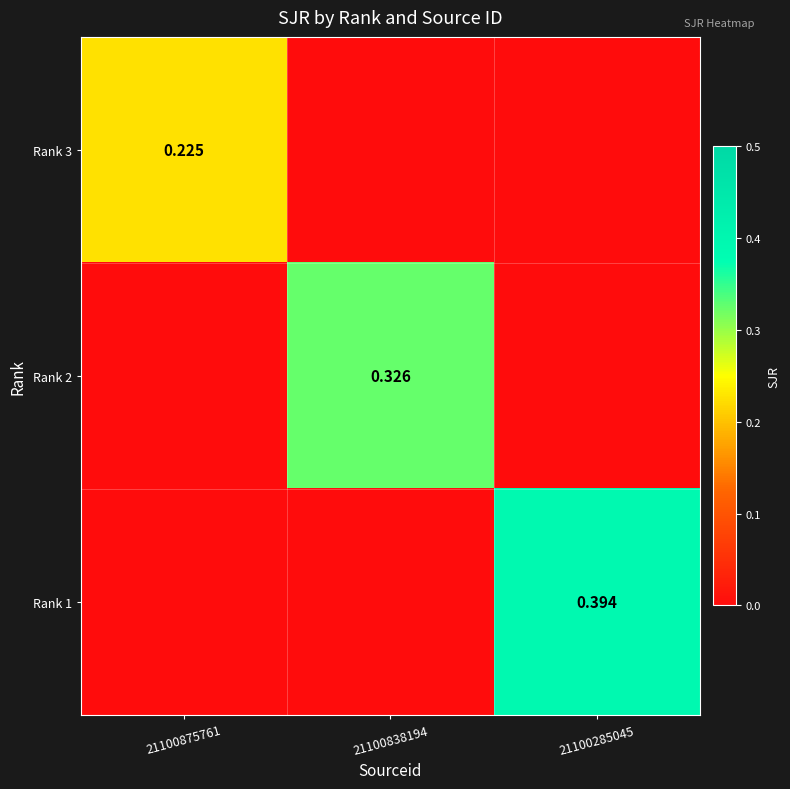

Count the number of data series in this chart.

3